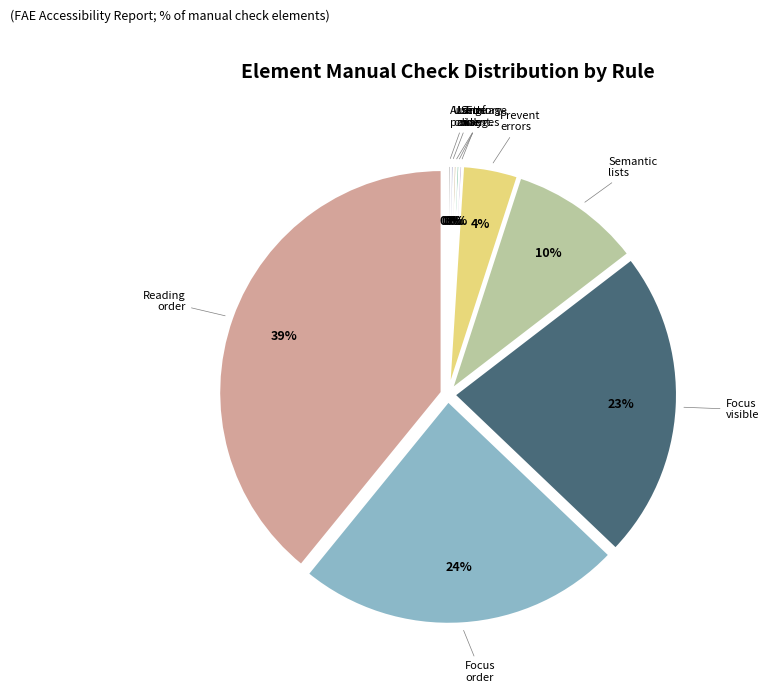

Is there any slice that represents more than half of the pie?

No